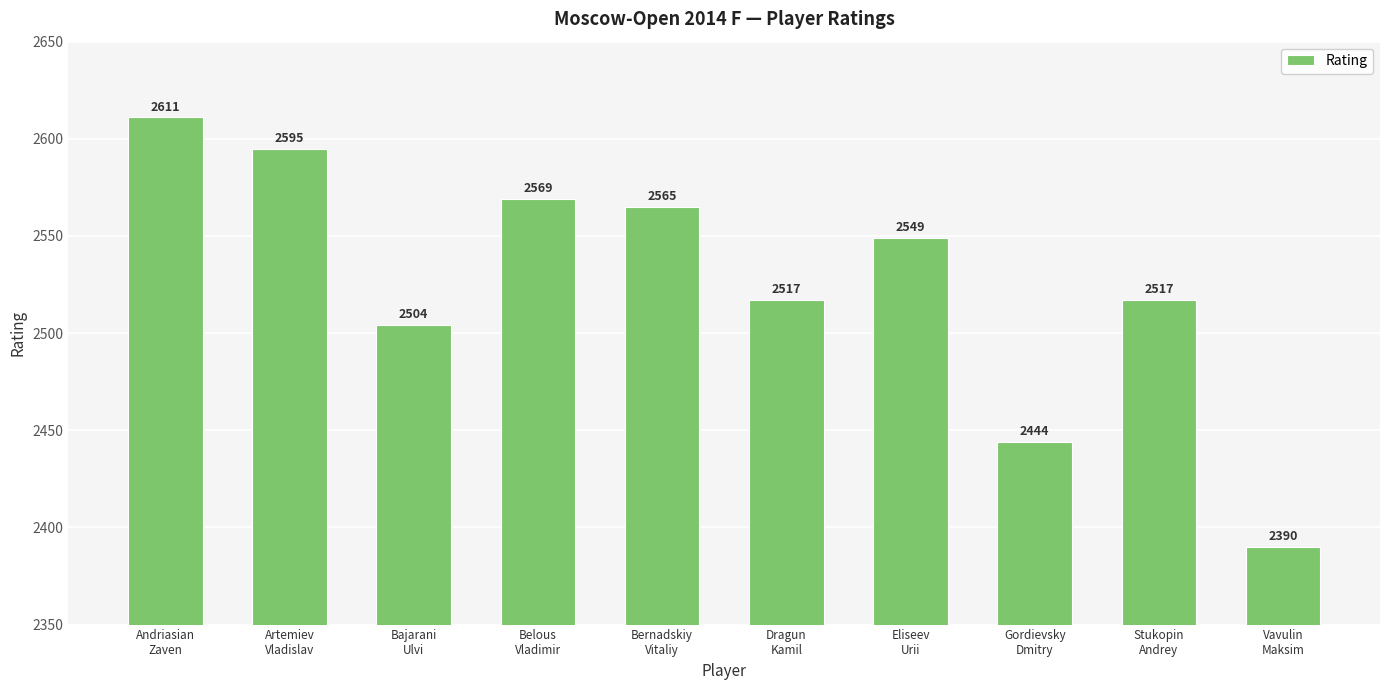

What value does the data have at Andriasian
Zaven, to the nearest 50?

2600